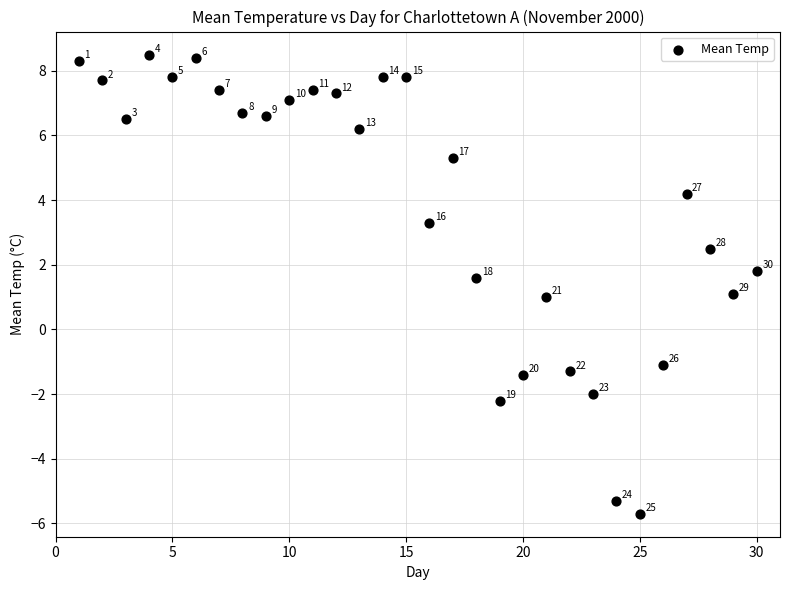

What Y value in the scatter plot is closest to 1?

1.0